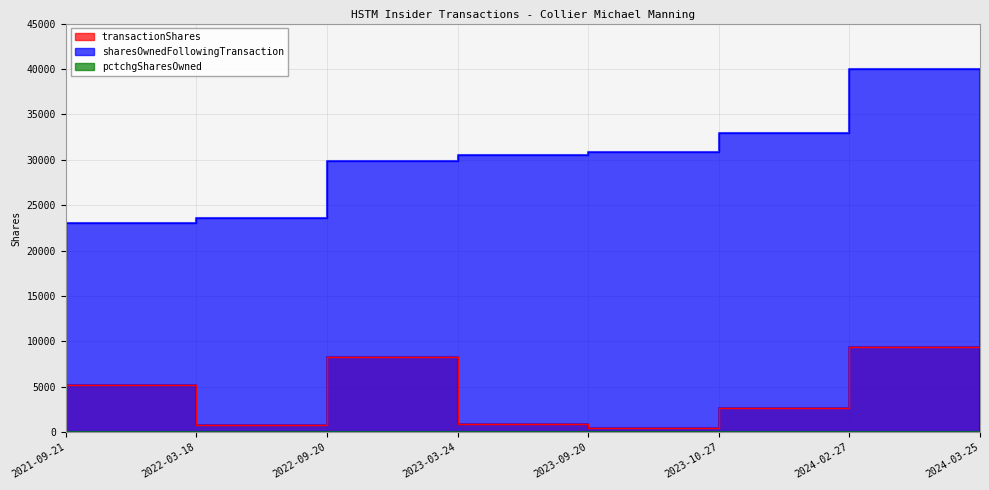

Is the value of sharesOwnedFollowingTransaction at 2024-02-27 greater than the value of pctchgSharesOwned at 2023-10-27?

Yes